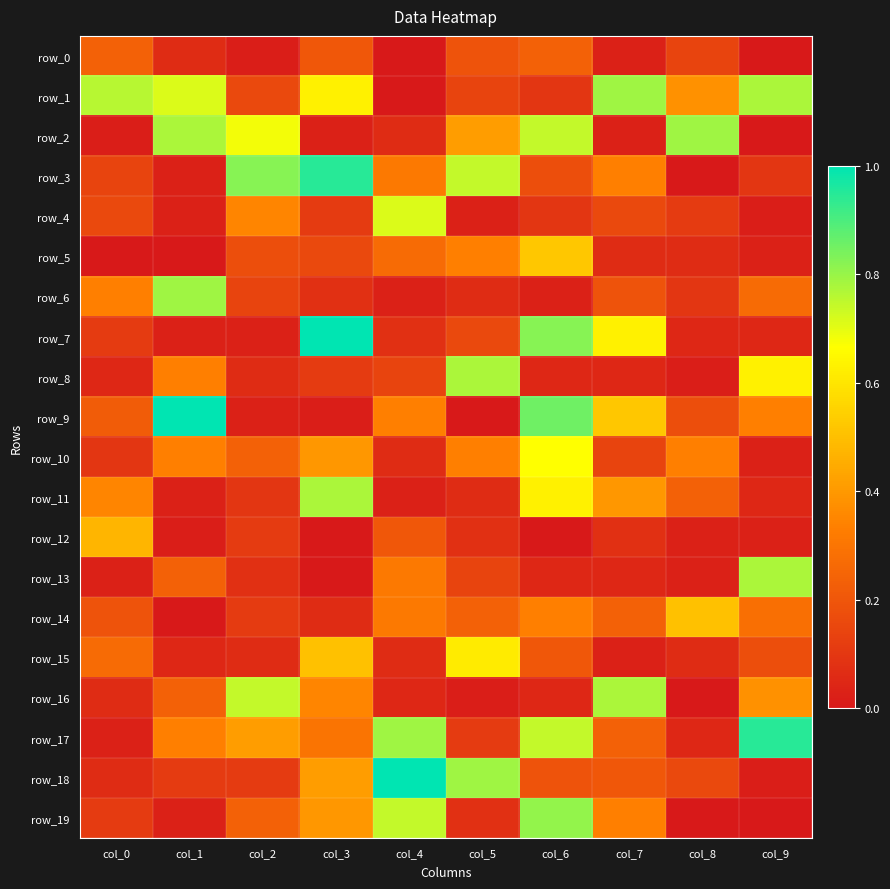

What is the sum of all row_8 values?

2.2